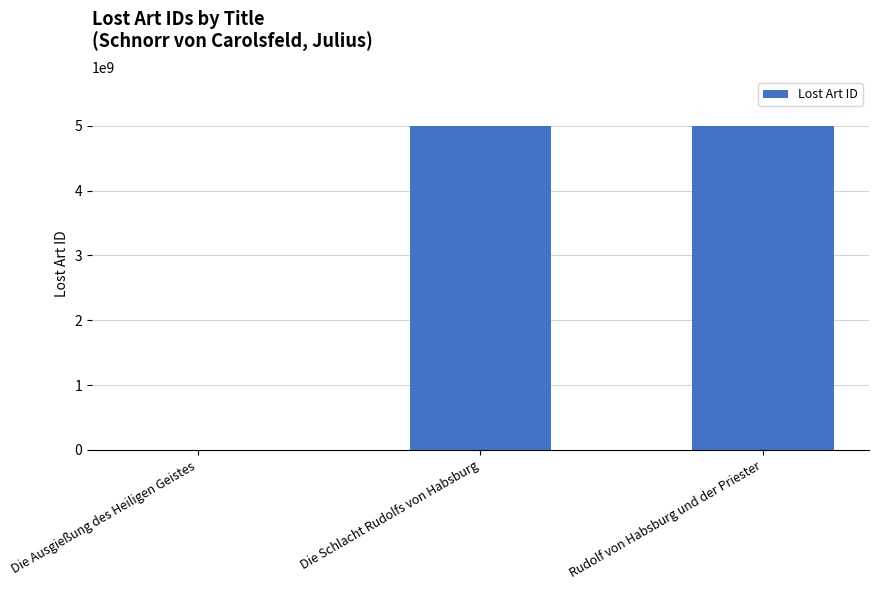

Are the bars grouped side by side (vs. stacked)?

No